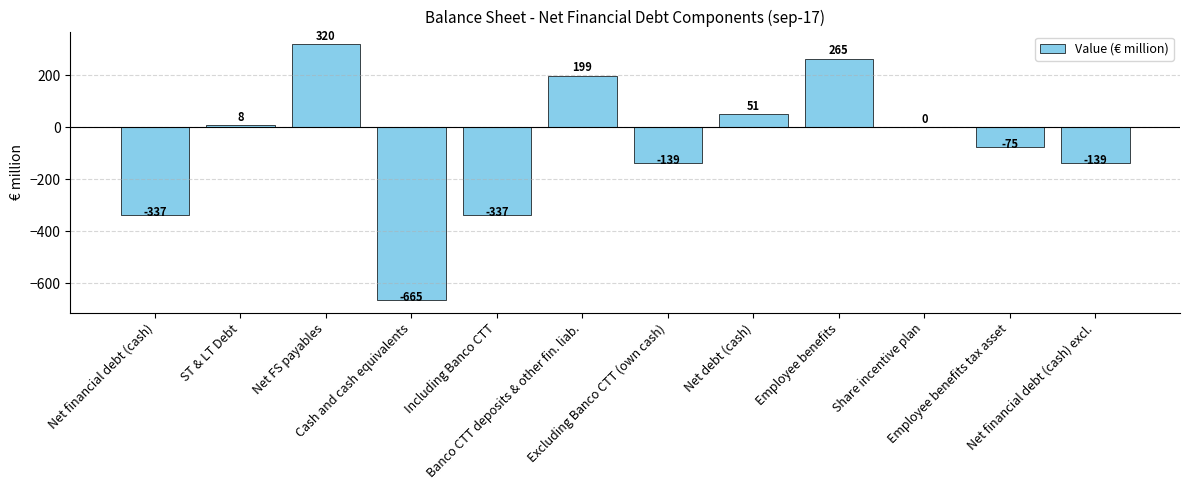

Read the value at Net debt (cash), to the nearest 10.

50